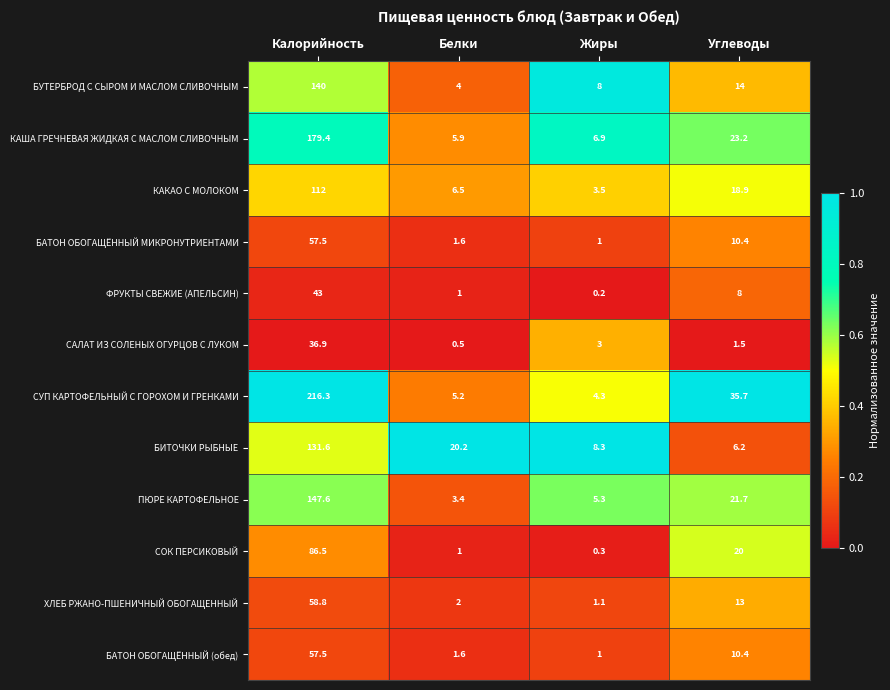

How many series are shown in this chart?

12